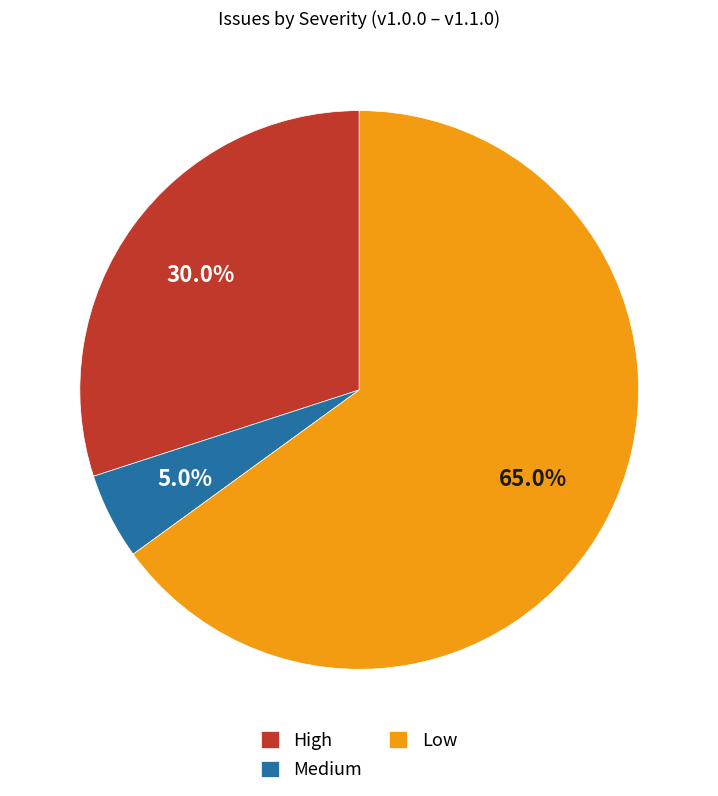

What is the largest slice in the pie chart?

Low